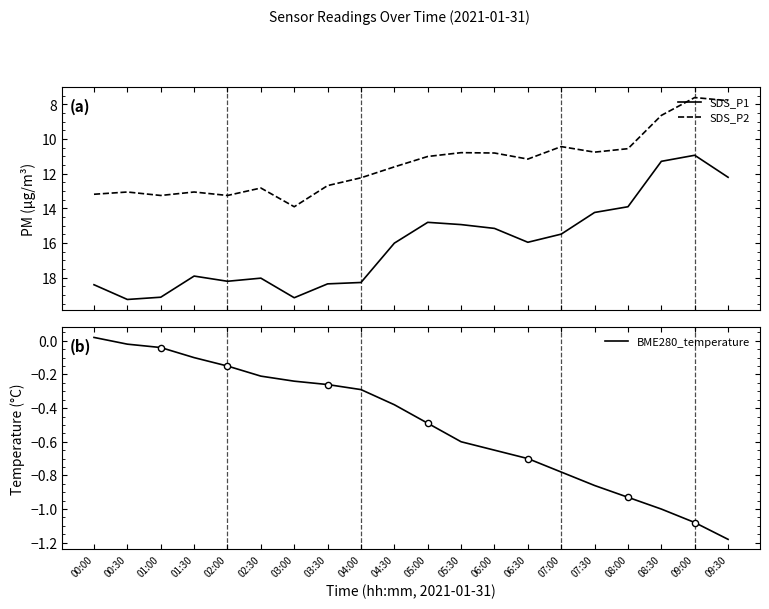

Which series contains the highest Y value?

SDS_P1